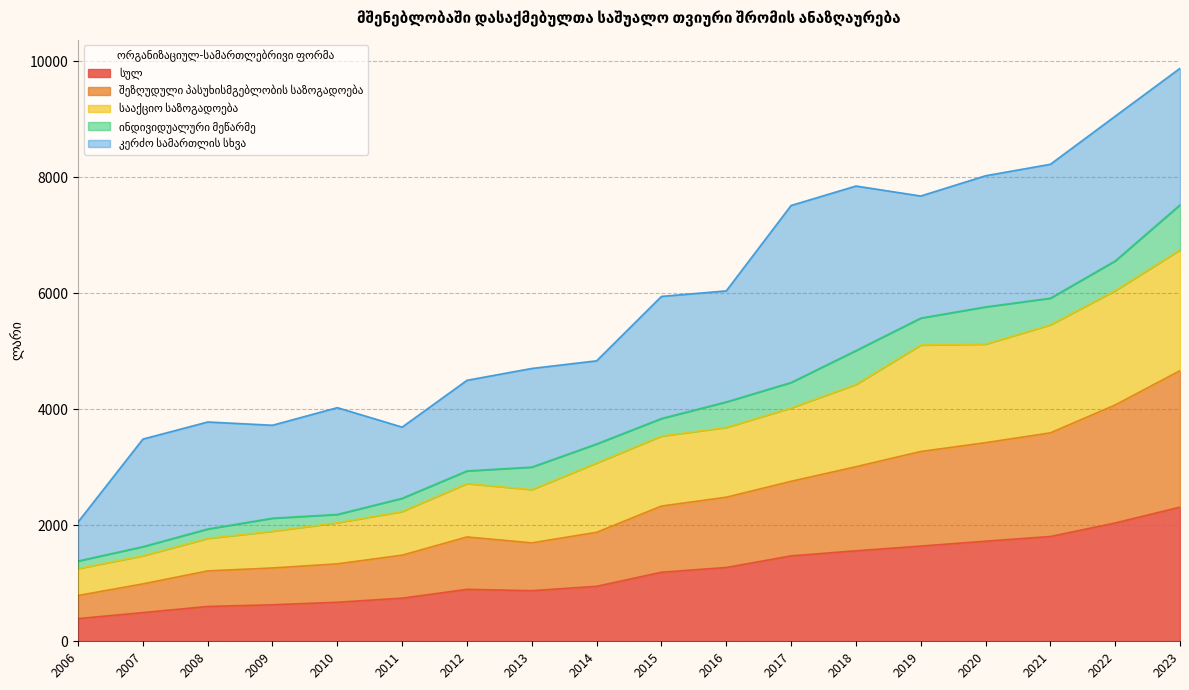

What is the total value across all series at 2014?

4836.3